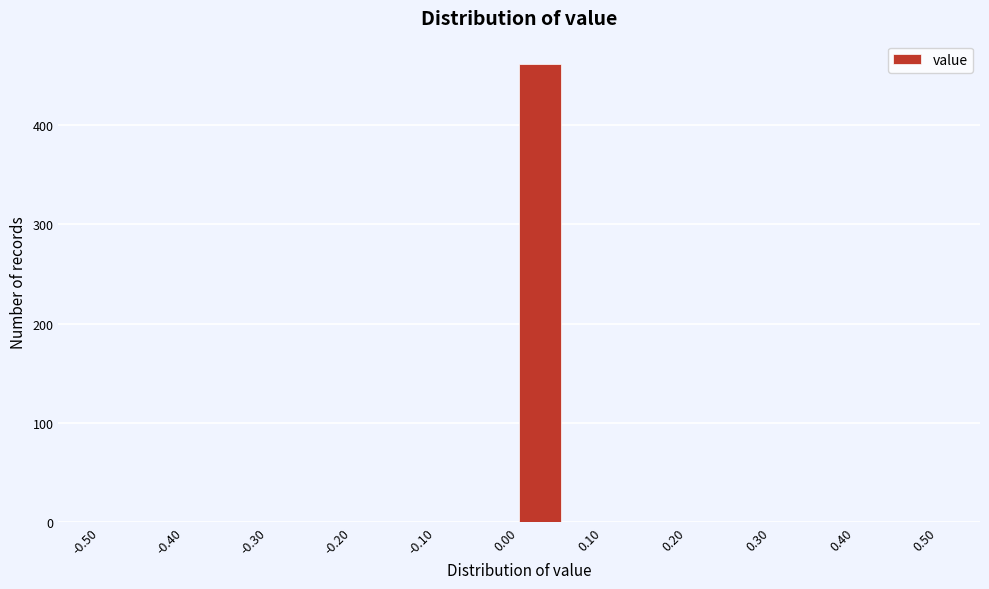

Reading left to right, list every bar in this chart as the range it spans on the x-axis followed by its height. The values are not printed on the chart, so give them approximately, as read against the axis.

-0.50 to -0.45: 0
-0.45 to -0.40: 0
-0.40 to -0.35: 0
-0.35 to -0.30: 0
-0.30 to -0.25: 0
-0.25 to -0.20: 0
-0.20 to -0.15: 0
-0.15 to -0.10: 0
-0.10 to -0.05: 0
-0.05 to 0.00: 0
0.00 to 0.05: 460
0.05 to 0.10: 0
0.10 to 0.15: 0
0.15 to 0.20: 0
0.20 to 0.25: 0
0.25 to 0.30: 0
0.30 to 0.35: 0
0.35 to 0.40: 0
0.40 to 0.45: 0
0.45 to 0.50: 0